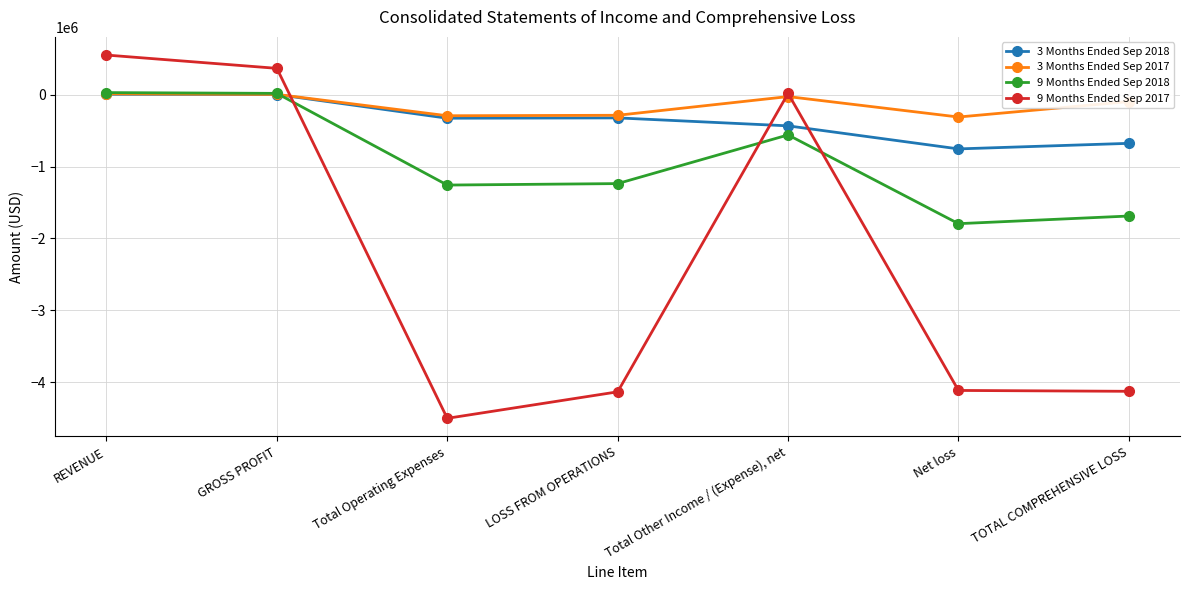

What is the maximum value shown in the chart?

554149